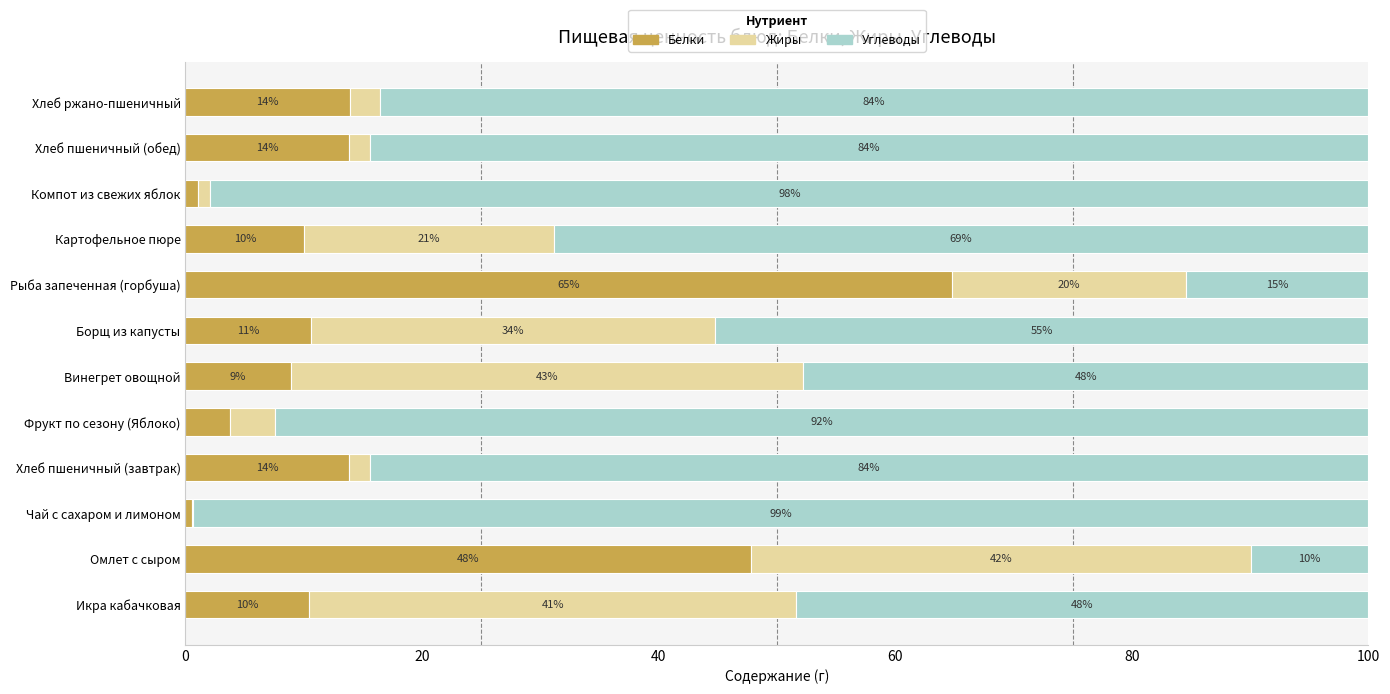

True or false: Белки has a value of 21.0 at Хлеб пшеничный (обед).

False